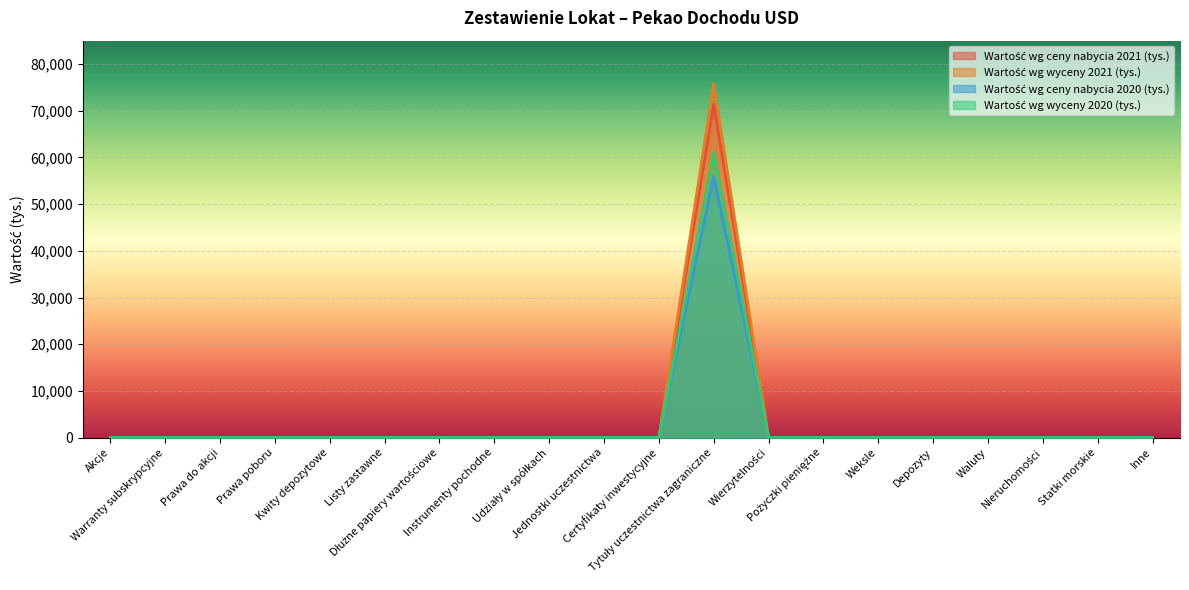

Where is the first local maximum for Wartość wg ceny nabycia 2020 (tys.)?

Tytuły uczestnictwa zagraniczne